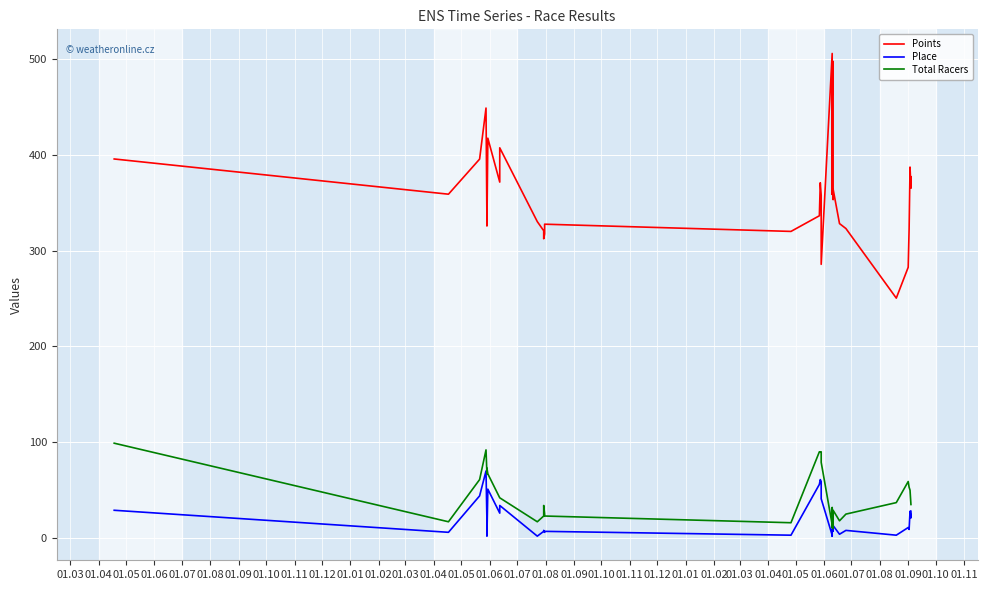

What is the difference between the second highest and second lowest values in the Total Racers series?

81.0